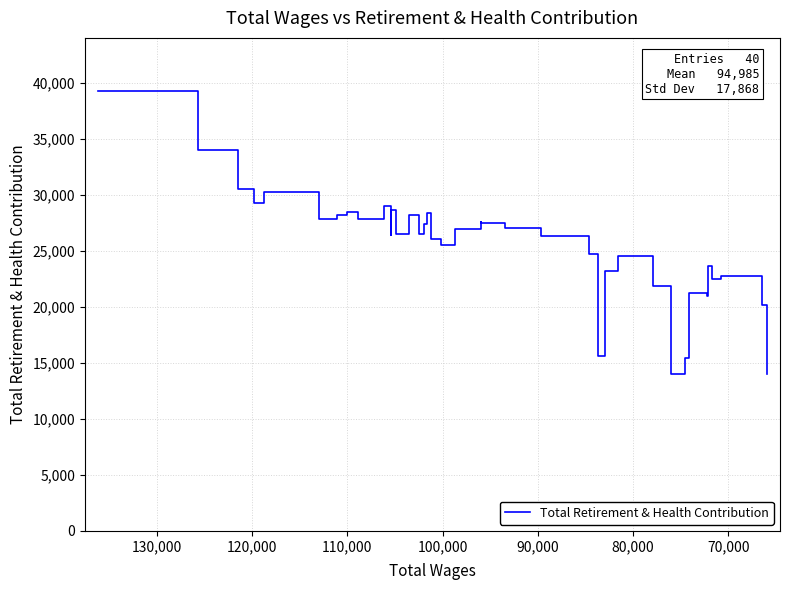

What is the value of the 39th point from the left?

20163